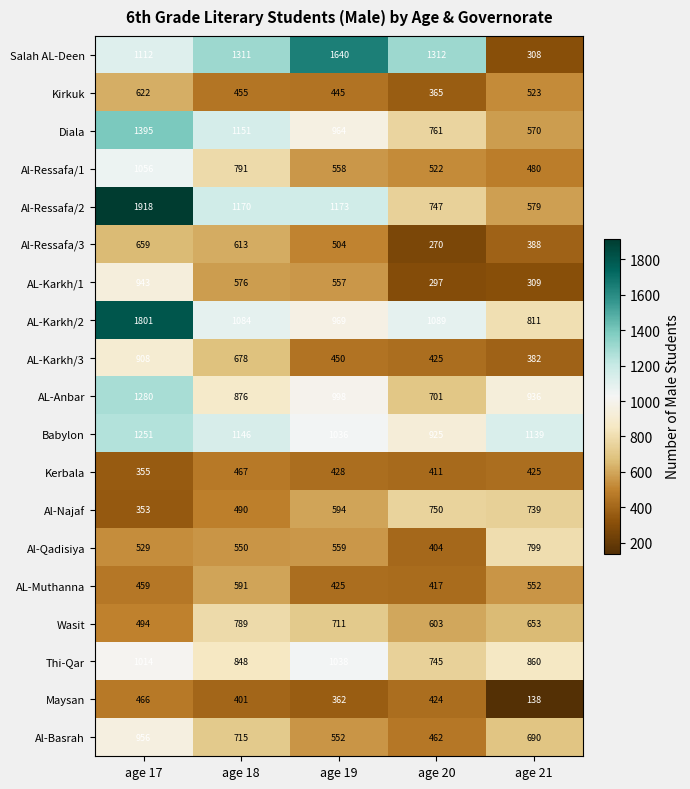

What value does the Kirkuk series have at age 19, to the nearest 5?

445